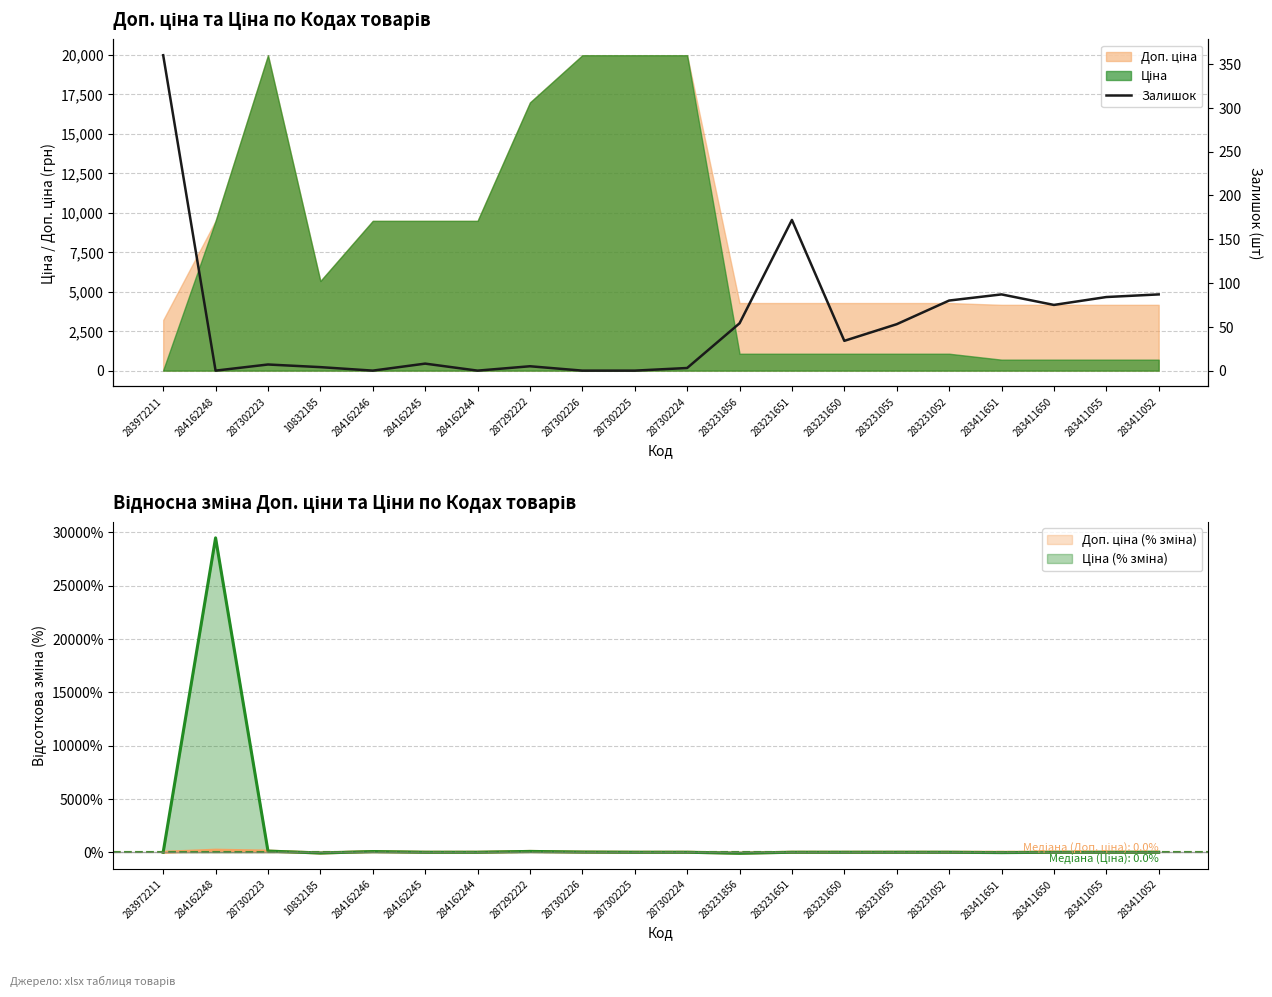

The value at 287302224 is 3. True or false?

True